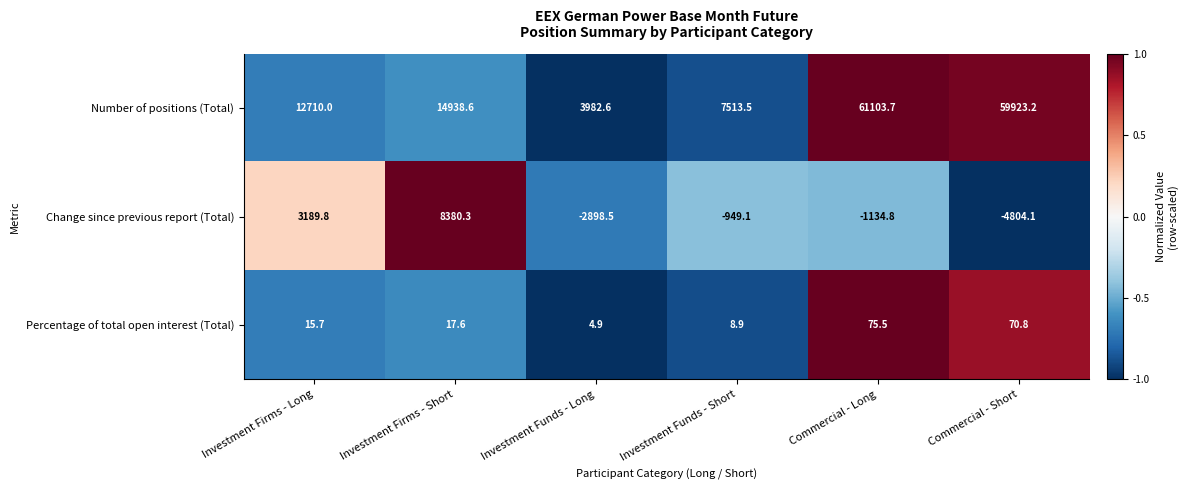

Which series has the widest spread of values?

Number of positions (Total)